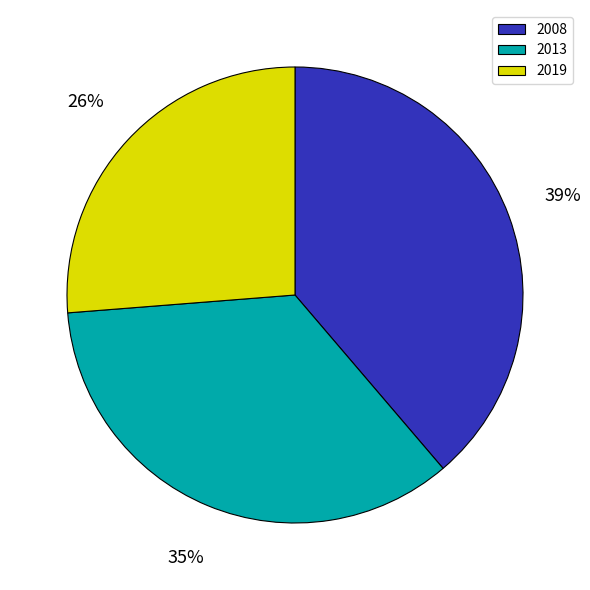

Count the number of slices in the pie.

3